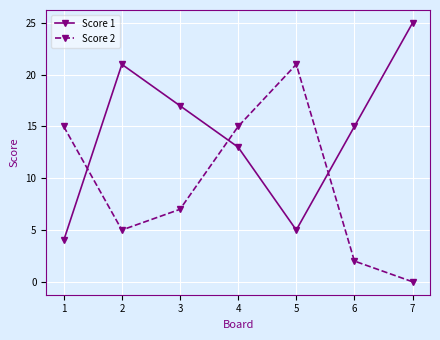

Which label corresponds to the smallest value in the chart?

7